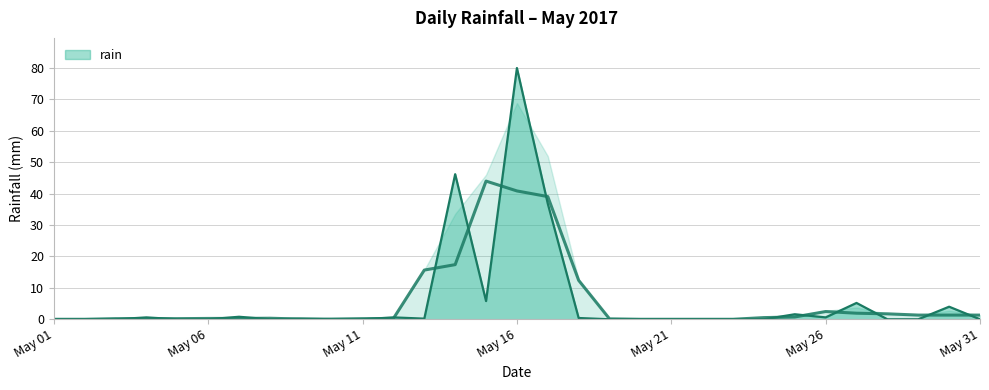

What is the change in value from 2017-05-09 to 2017-05-20?

-0.2